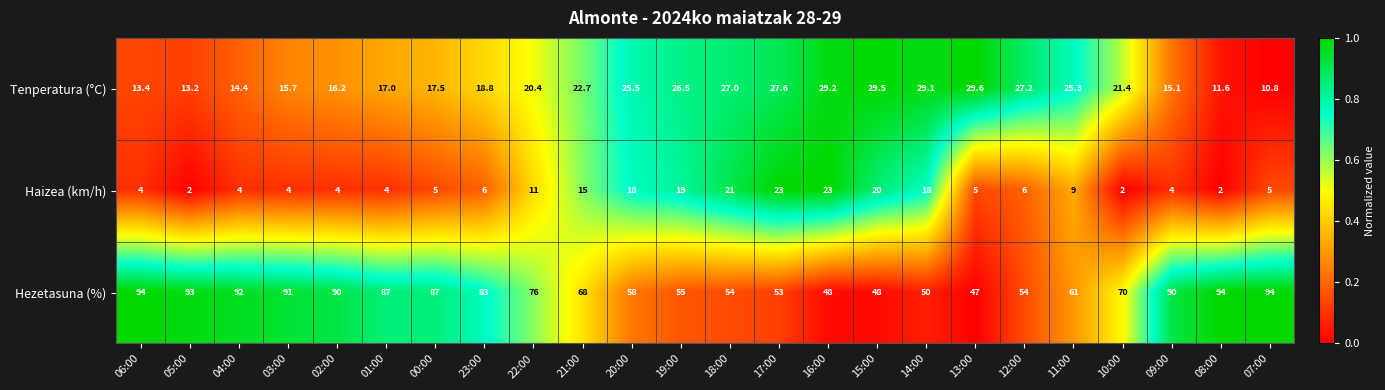

The Haizea (km/h) series shows 2.0 at 10:00. True or false?

True